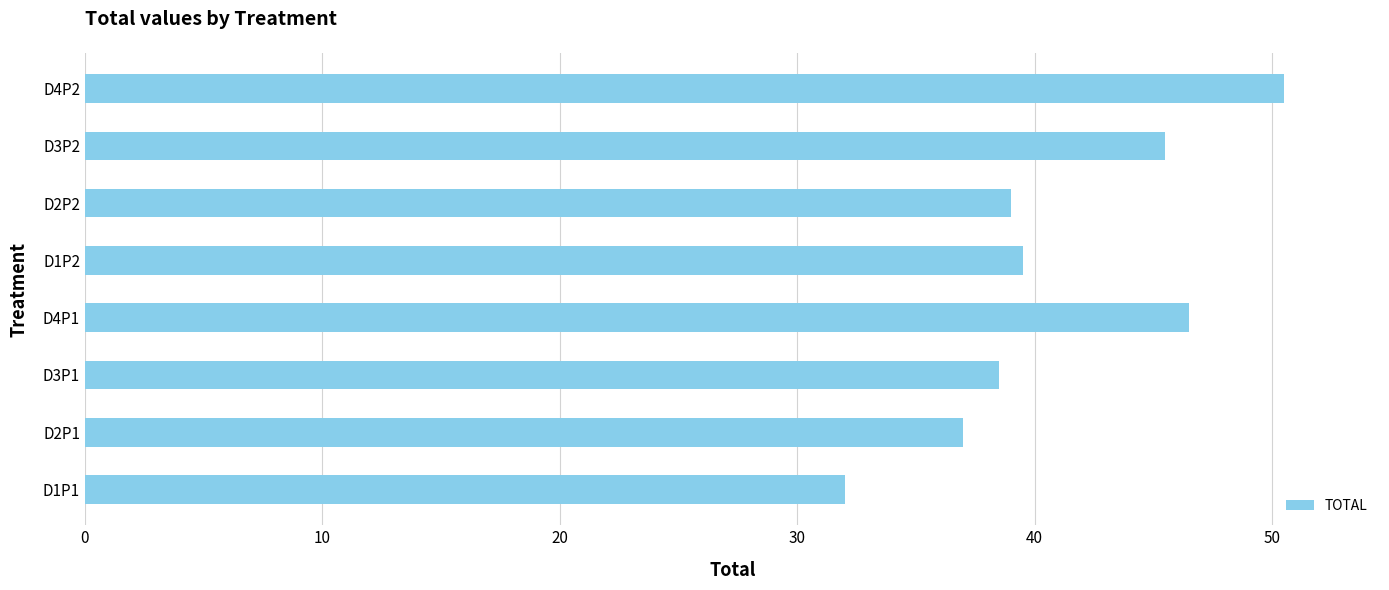

What is the change in value from D1P1 to D4P1?

+14.5